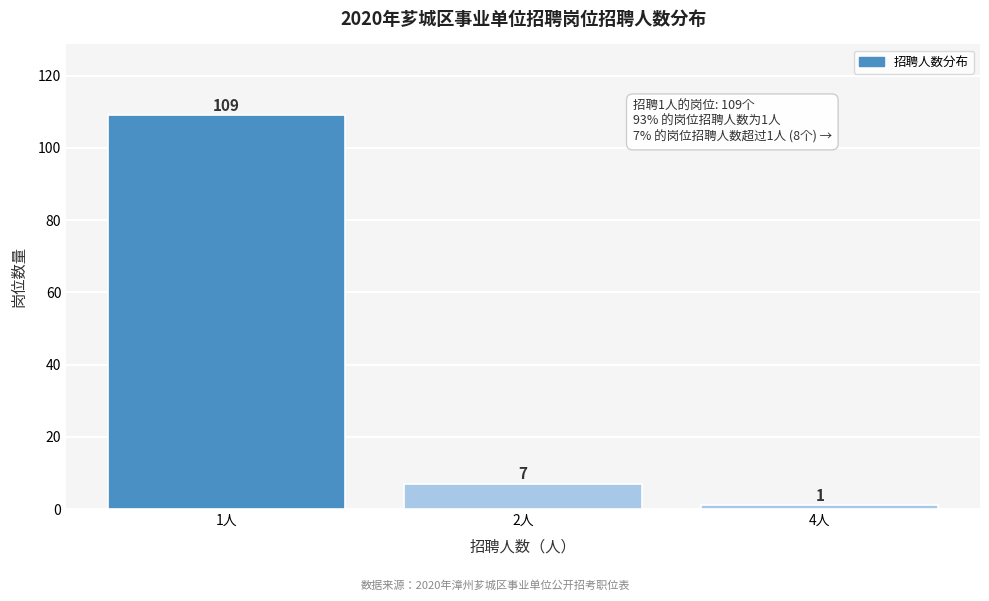

Reading left to right, extract all data points from this chart.

109	7	1